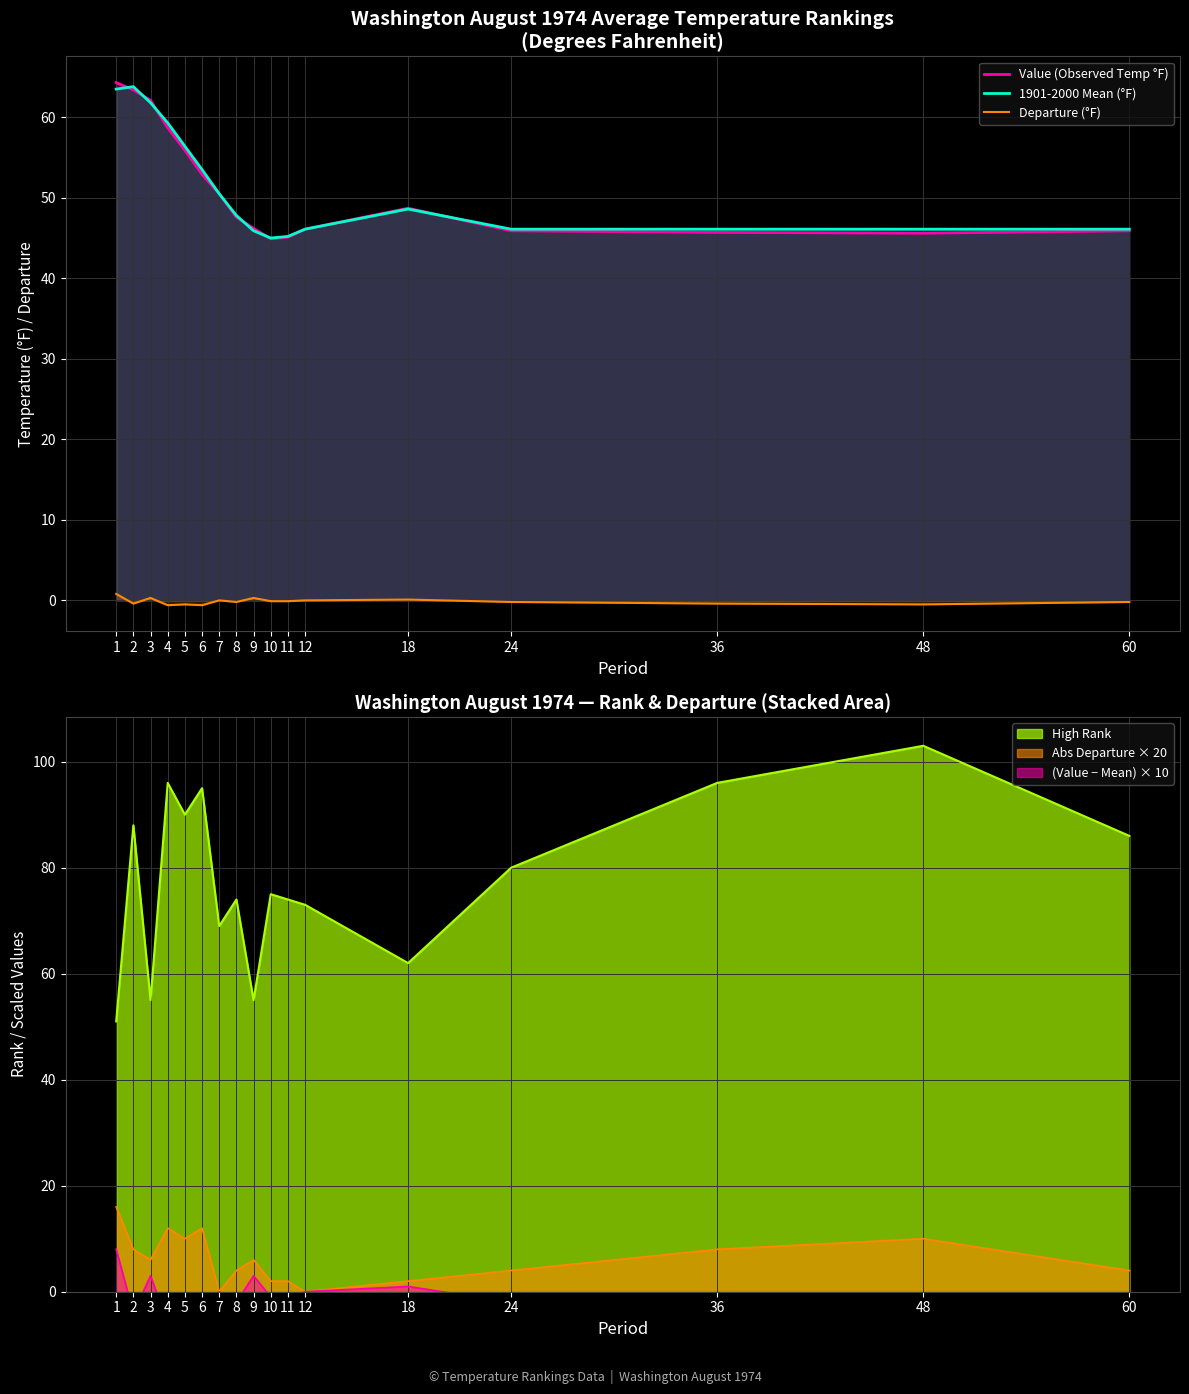

Reading left to right, list all the values displayed in this chart.

Value (Observed Temp °F): 64.3	63.4	62.1	58.7	55.9	52.9	50.5	47.6	46.2	44.9	45.1	46.1	48.7	45.9	45.7	45.6	45.9
1901-2000 Mean (°F): 63.5	63.8	61.8	59.3	56.4	53.5	50.5	47.8	45.9	45.0	45.2	46.1	48.6	46.1	46.1	46.1	46.1
Departure (°F): 0.8	-0.4	0.3	-0.6	-0.5	-0.6	0.0	-0.2	0.3	-0.1	-0.1	0.0	0.1	-0.2	-0.4	-0.5	-0.2